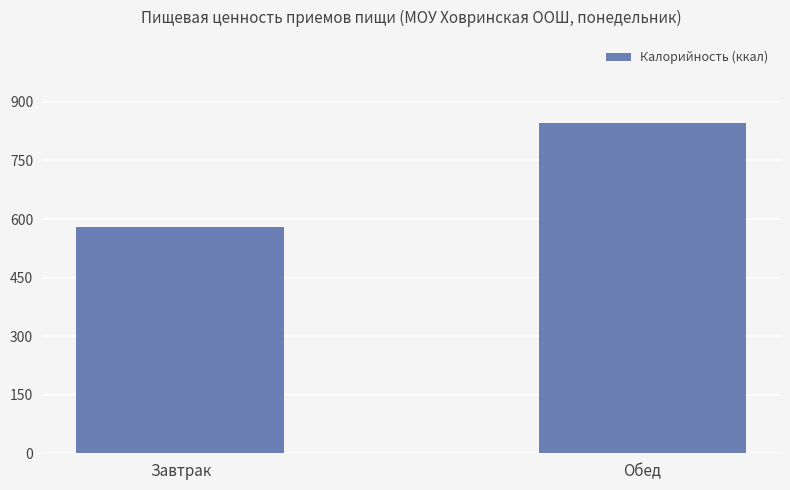

What is the sum of all values?

1426.3